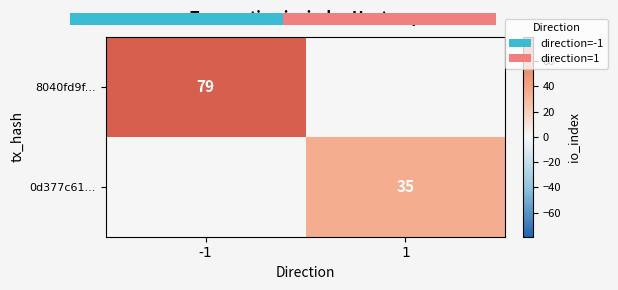

Is it true that 0d377c61... equals 35 at 1?

True